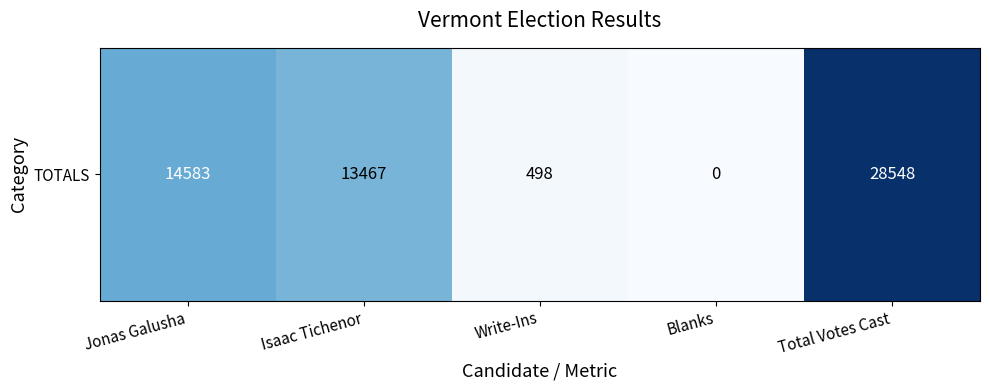

How many values are above zero?

4